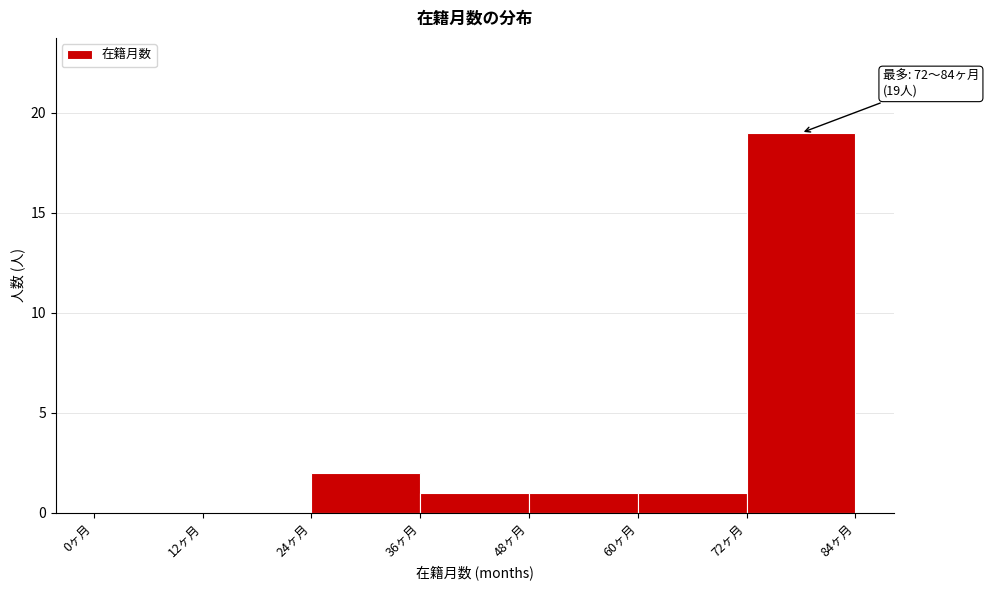

Over which range of the x-axis is the bar tallest?

72 to 84